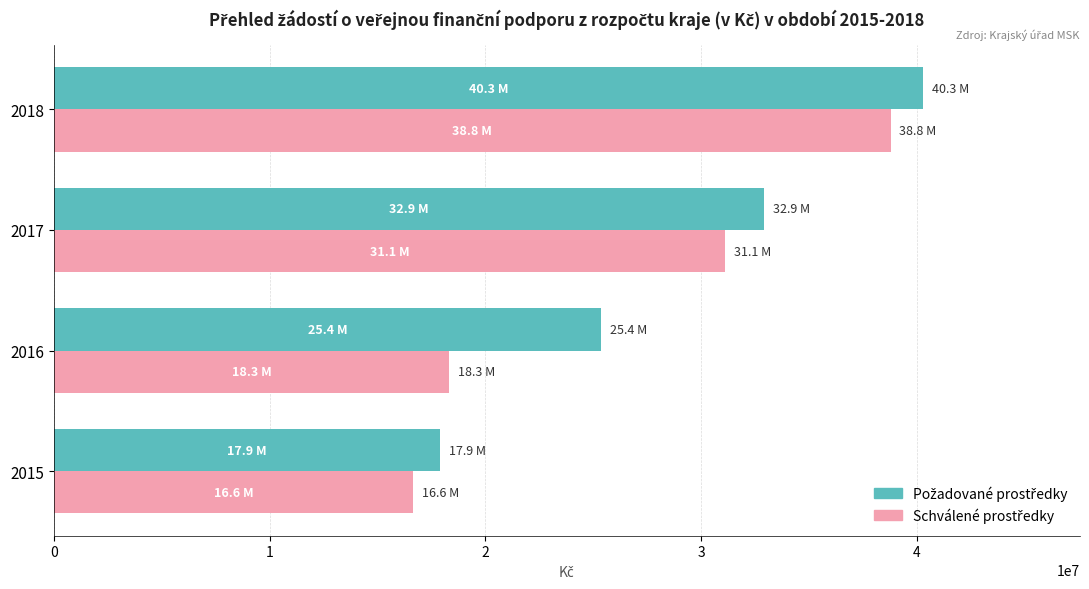

What is the difference between the highest and lowest values at 2016?

7037000